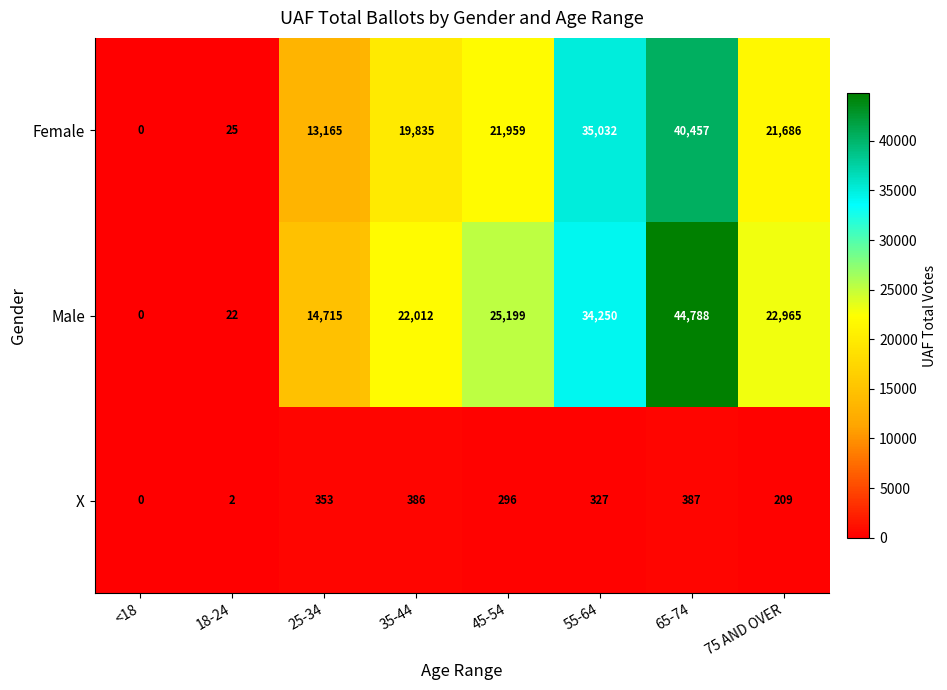

At which category does the chart reach its peak across all series?

65-74